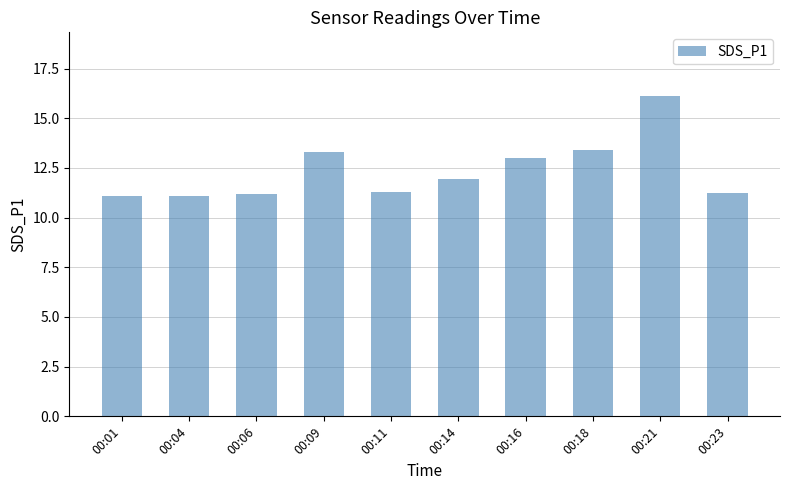

What is the ratio of the value at 00:09 to the value at 00:18?

1.0